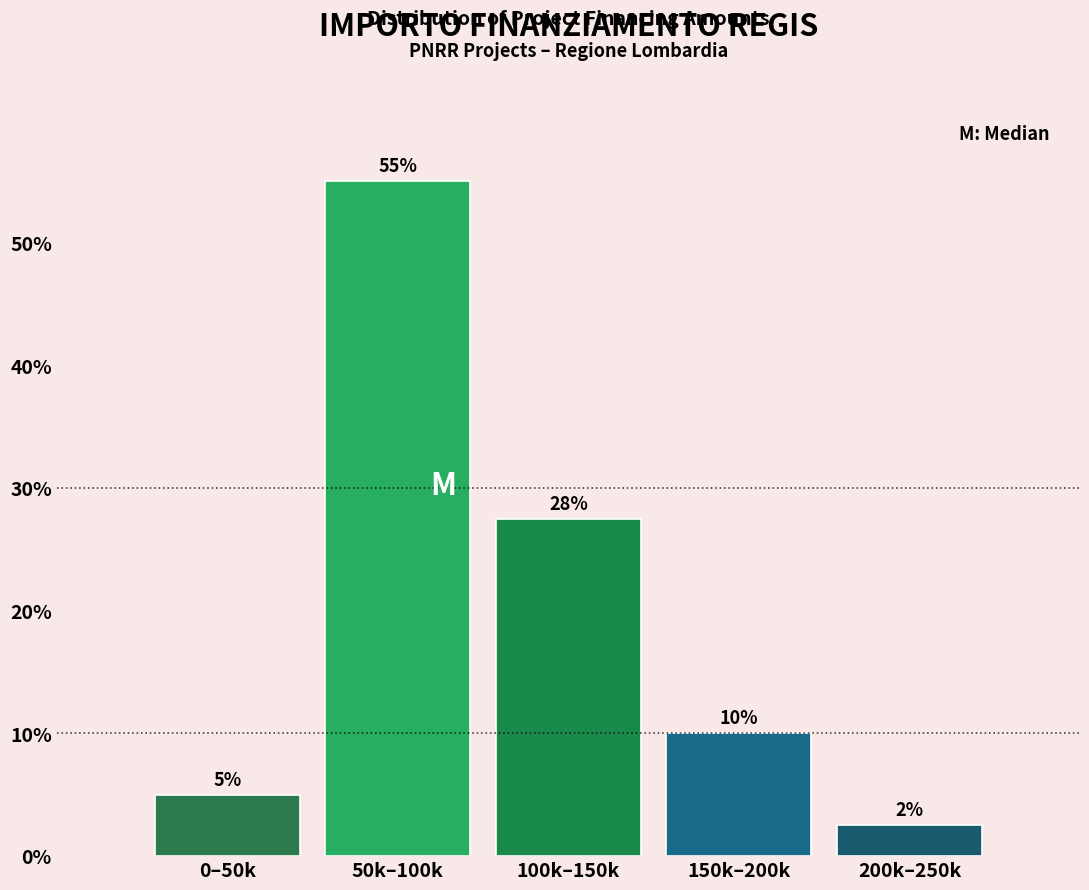

The chart shows a value of 9.4 at 100k–150k. True or false?

False